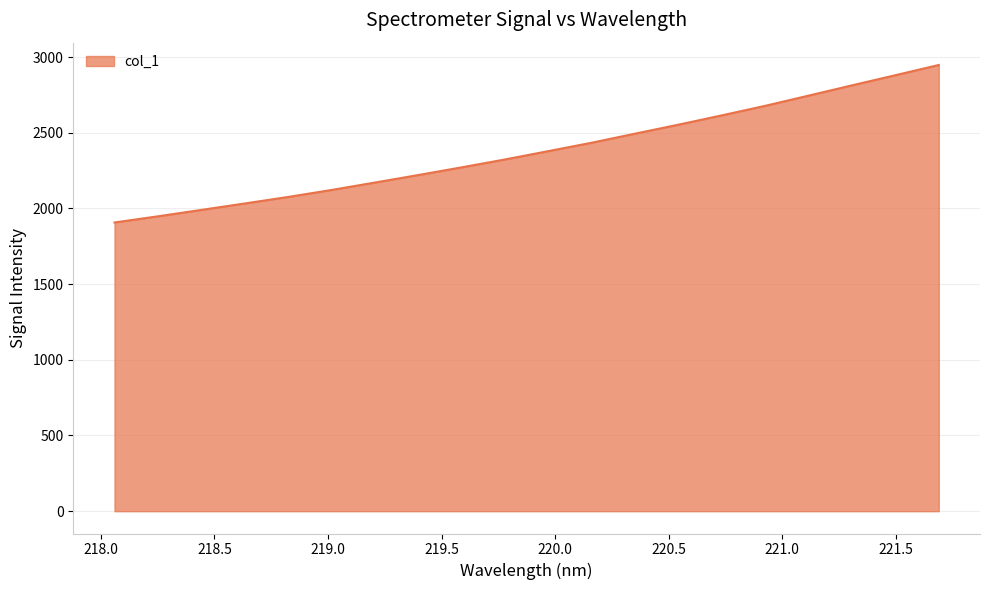

Reading left to right, transcribe all the data shown in this chart.

1907.0	1947.7	1990.0	2032.5	2075.6	2121.7	2170.9	2220.4	2271.3	2323.4	2378.6	2434.1	2494.0	2553.3	2614.8	2677.8	2745.1	2812.9	2879.9	2947.4